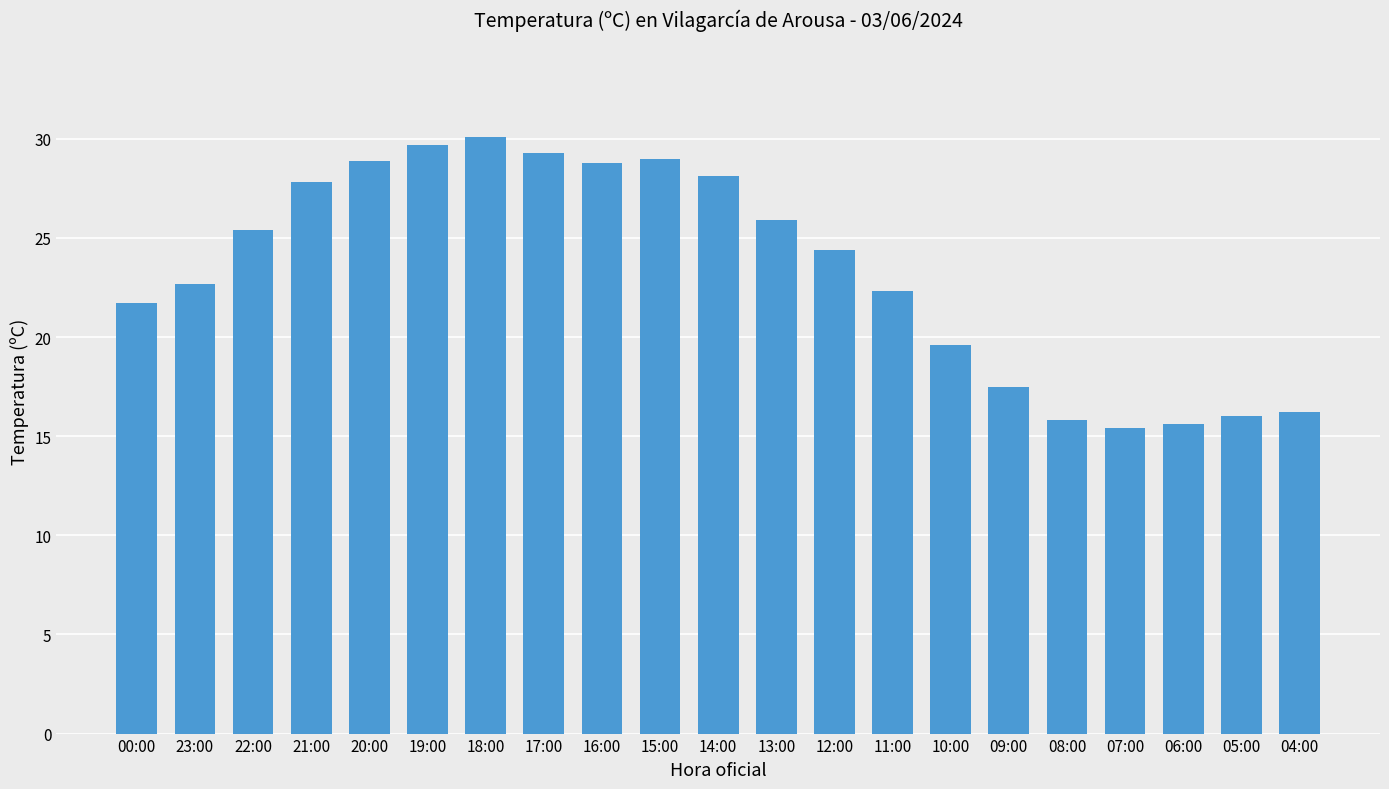

The chart shows a value of 48.2 at 17:00. True or false?

False